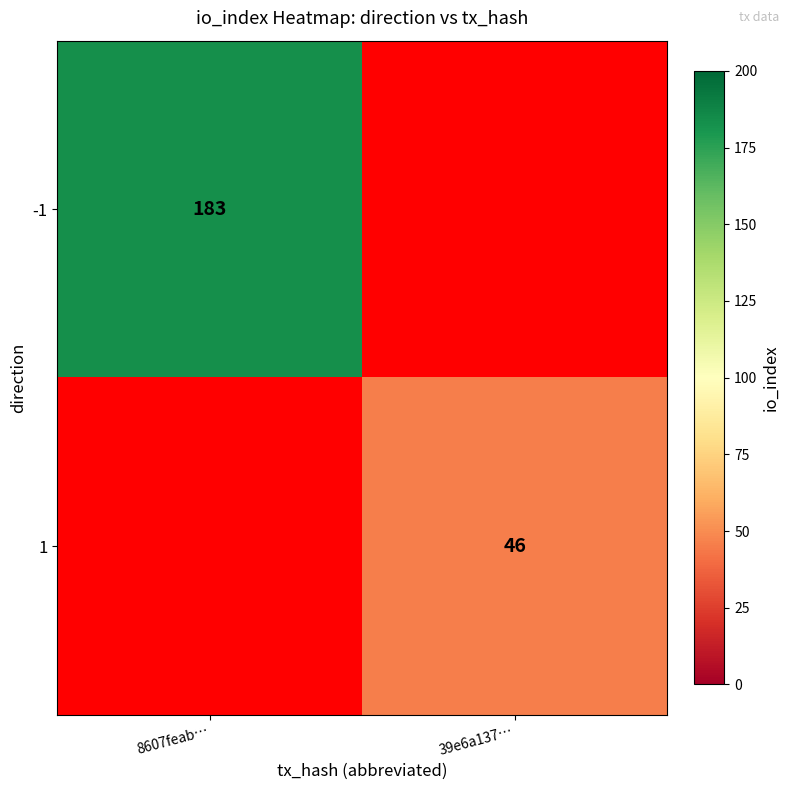

The value of -1 at 8607feab… is 113.0. True or false?

False